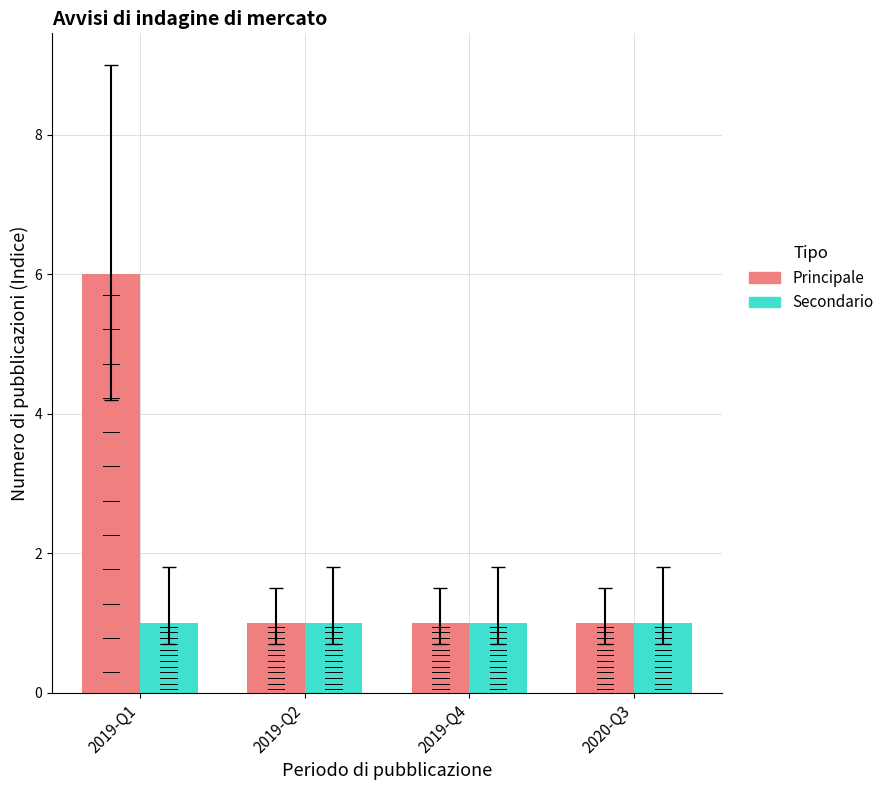

The value of Secondario at 2019-Q4 is 1. True or false?

True